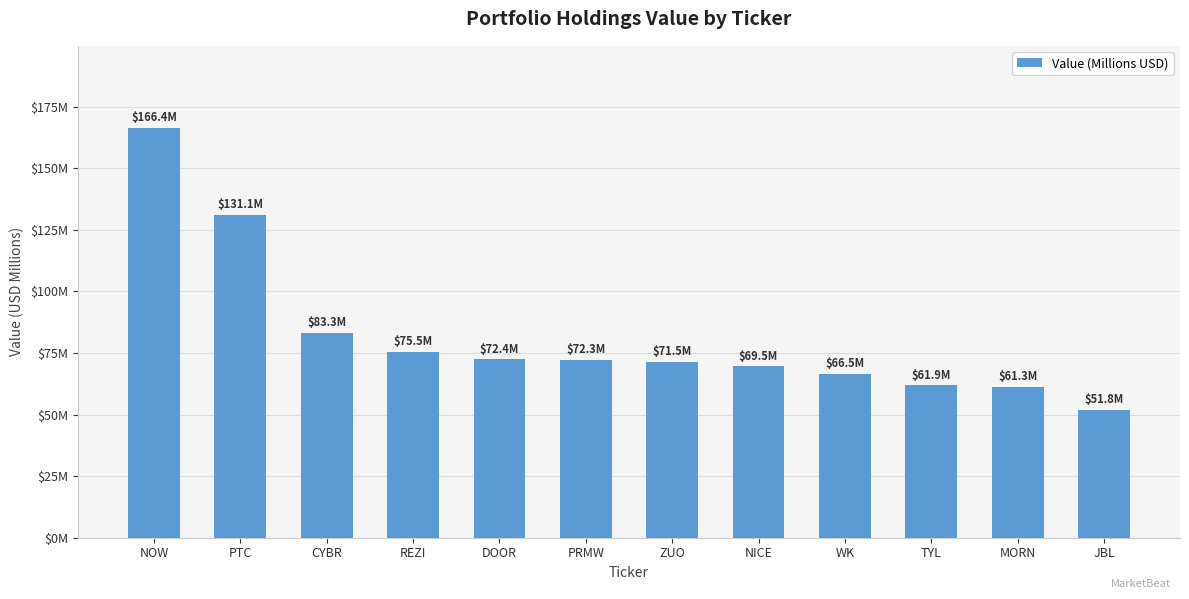

At which label does the data first exceed 72?

NOW